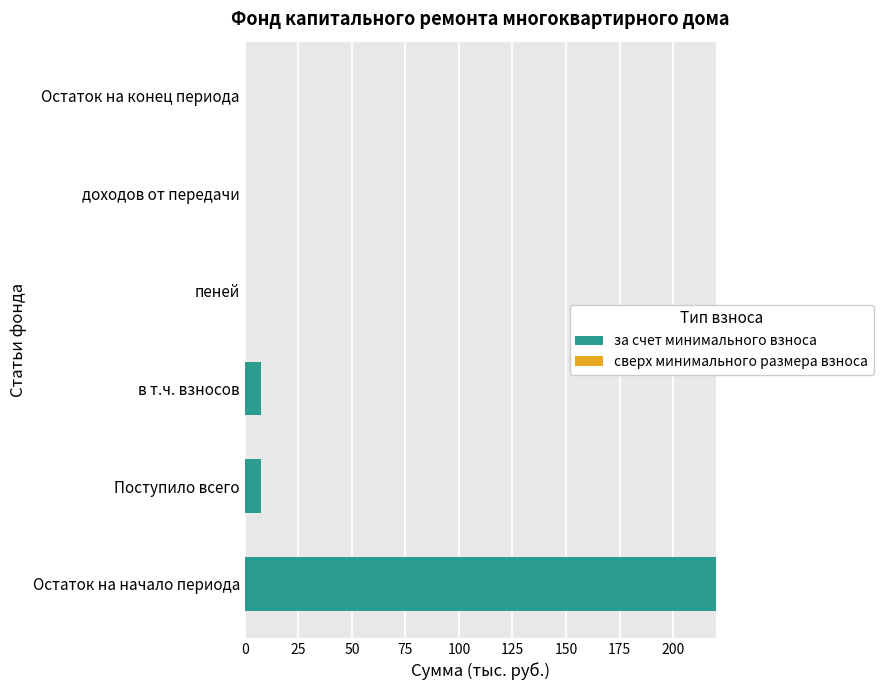

Reading bottom to top, list all the values displayed in this chart.

Остаток на начало периода=219.9	Поступило всего=7.4	в т.ч. взносов=7.4	пеней=0.0	доходов от передачи=0.0	Остаток на конец периода=0.0